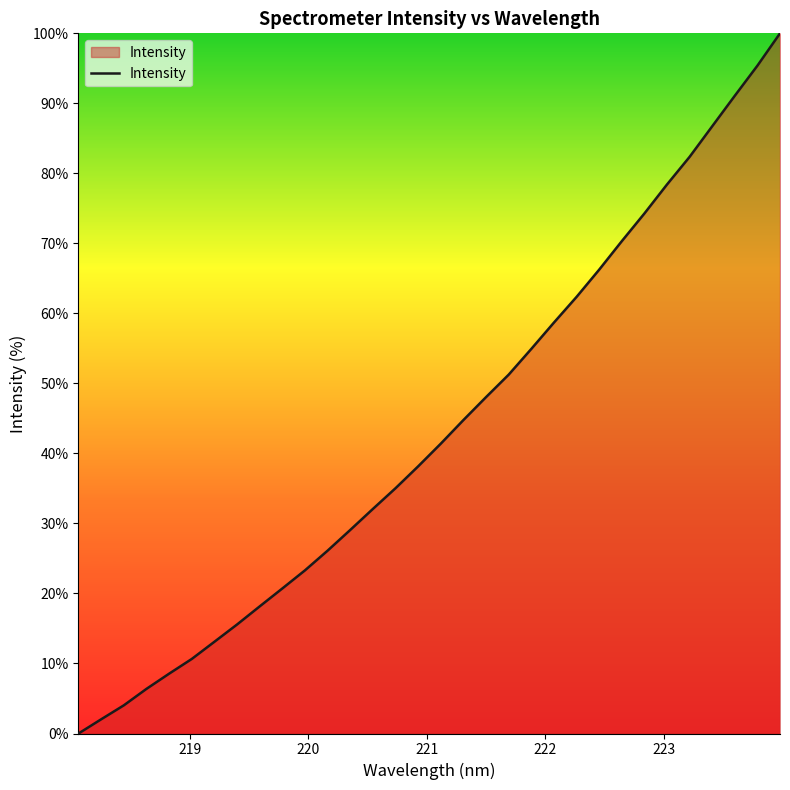

What is the maximum value shown in the chart?

100.0